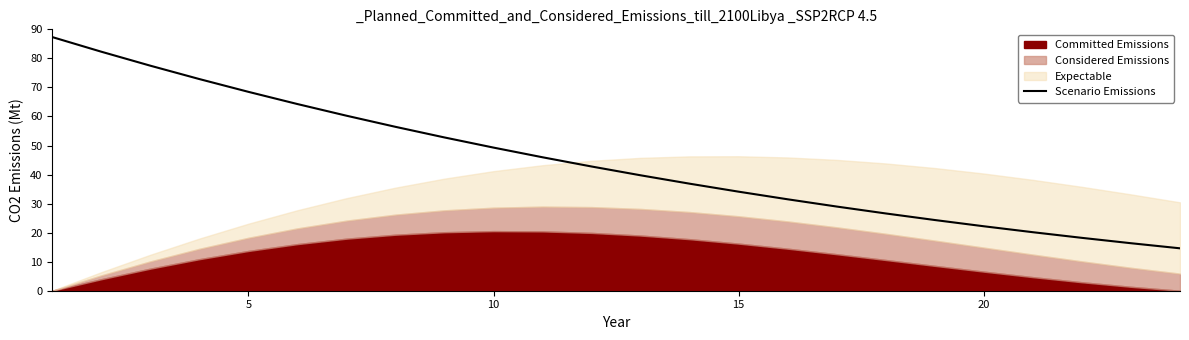

What is the value of the 19th point from the left?

24.3